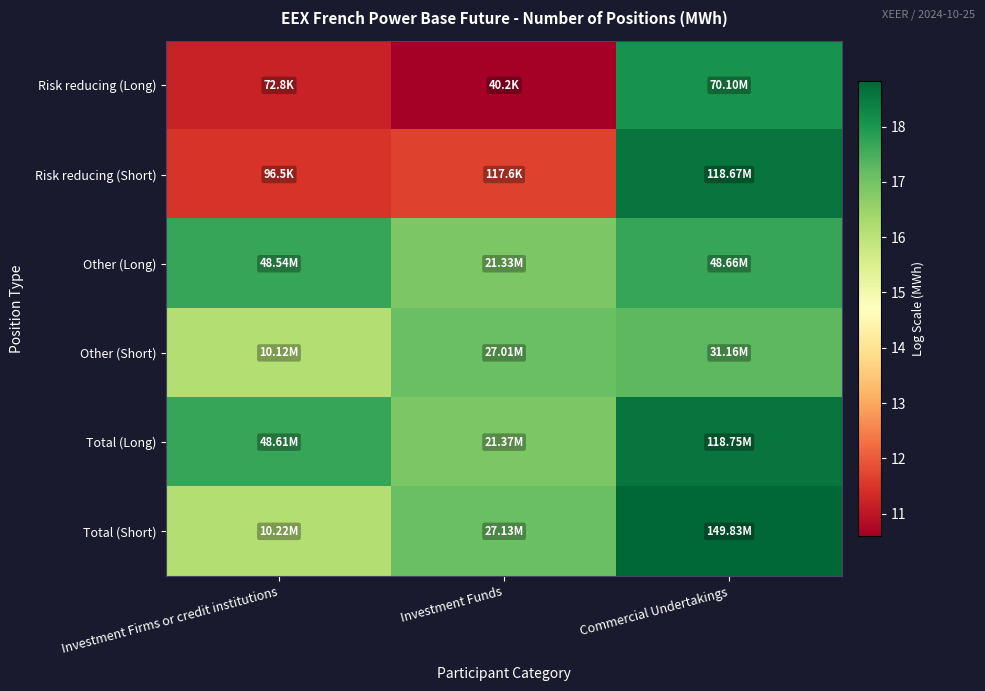

Which has a higher value, Investment Firms or credit institutions or Commercial Undertakings?

Commercial Undertakings